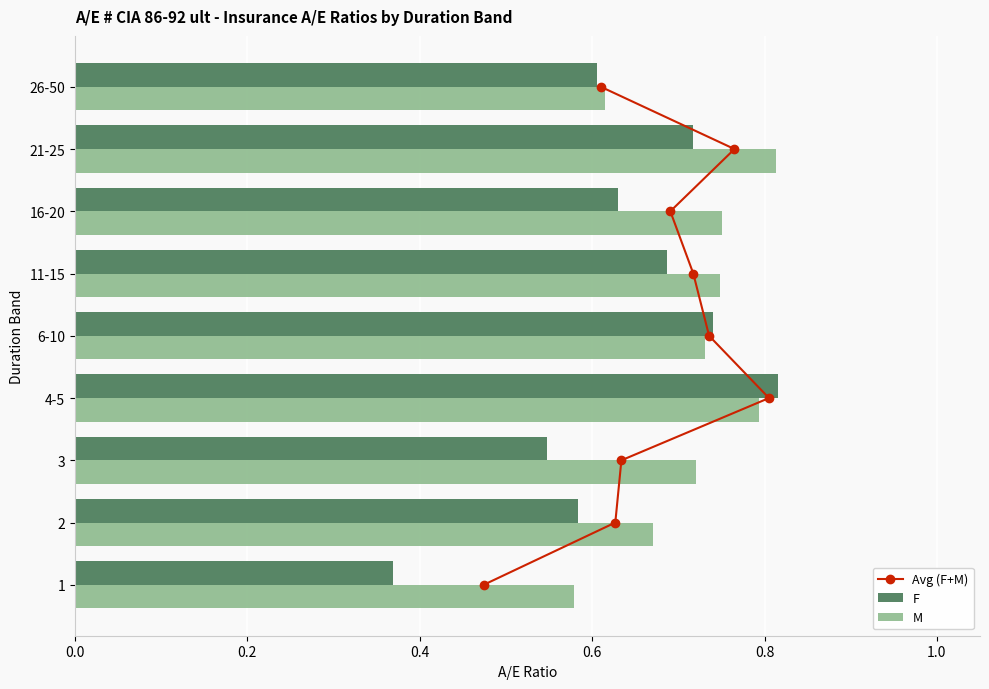

Is it true that M equals 0.2 at 11-15?

False